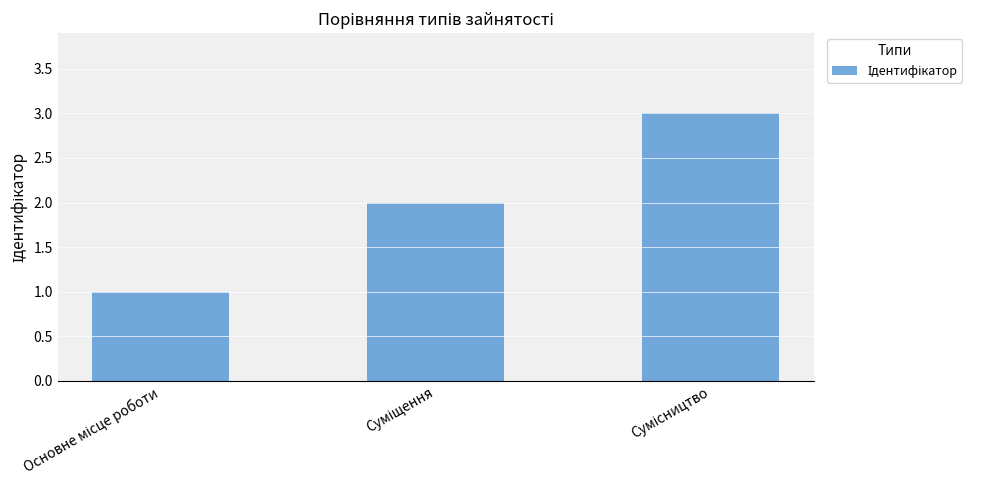

How many values are below 2?

1